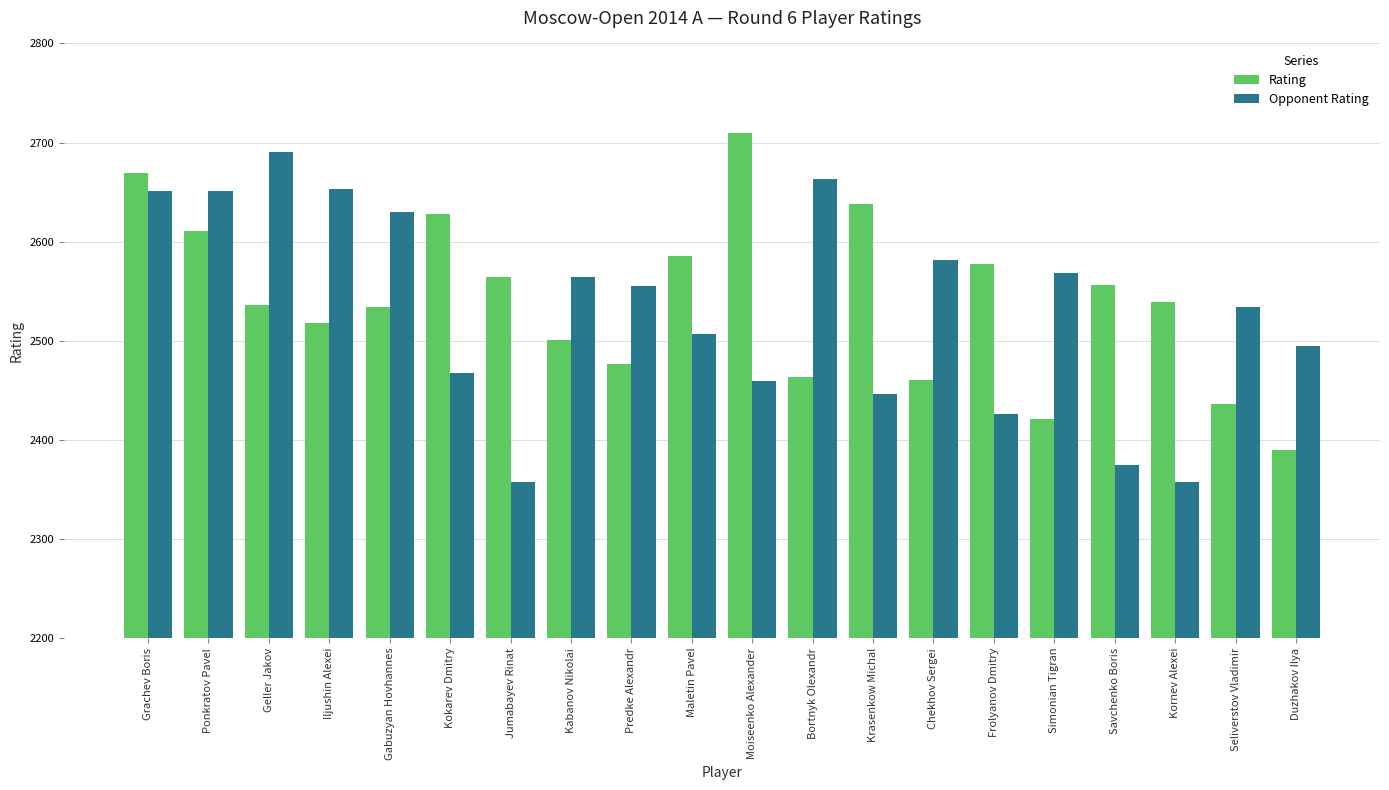

What are all the series names shown in the legend?

Rating, Opponent Rating